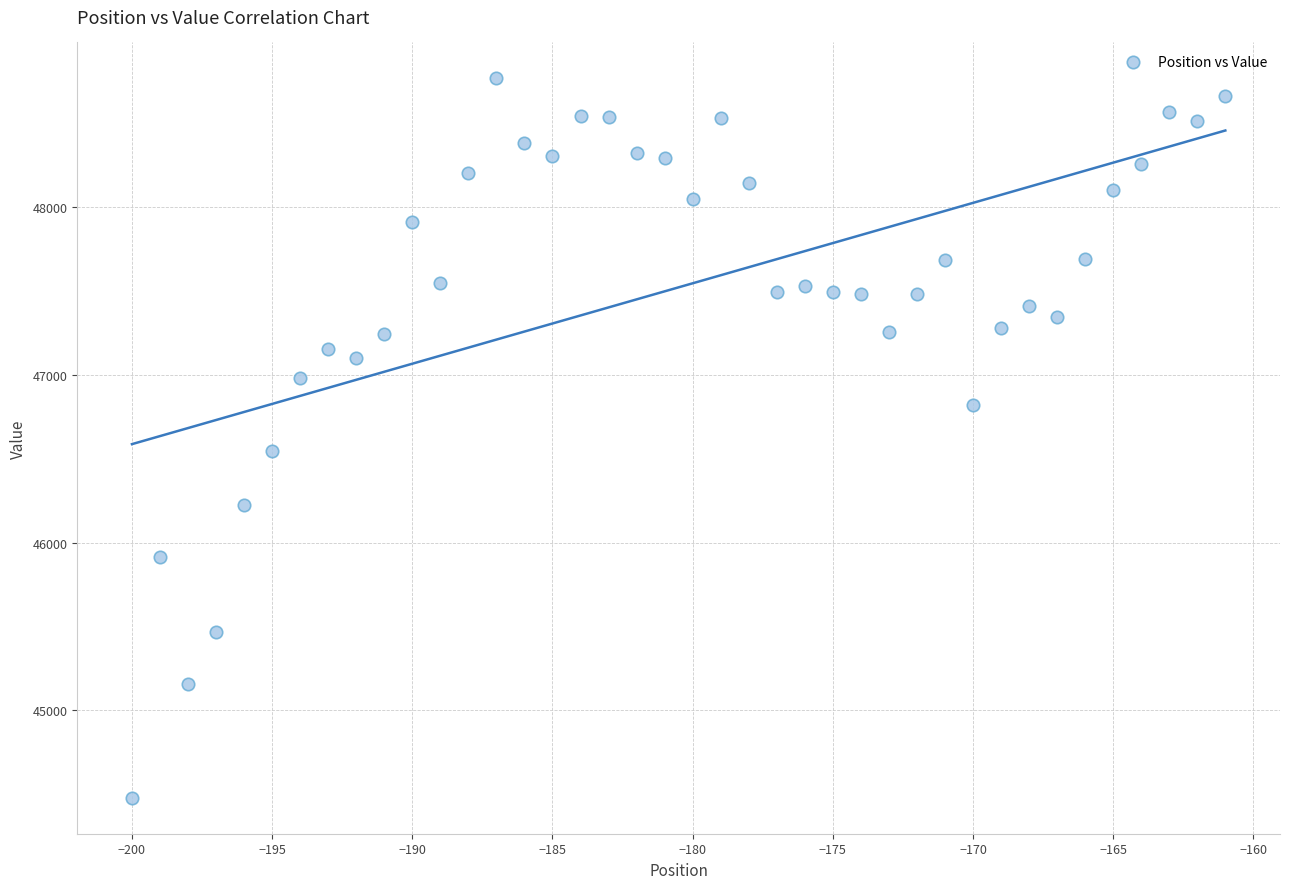

What Y value in the scatter plot is closest to 46622?

46547.3